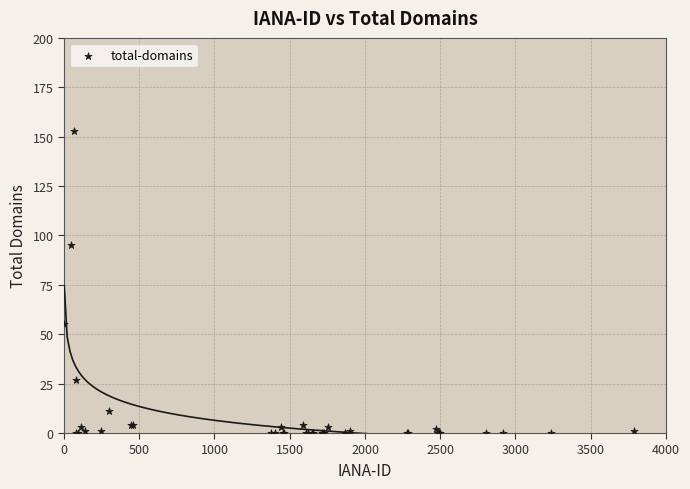

What Y value in the scatter plot is closest to 76?

95